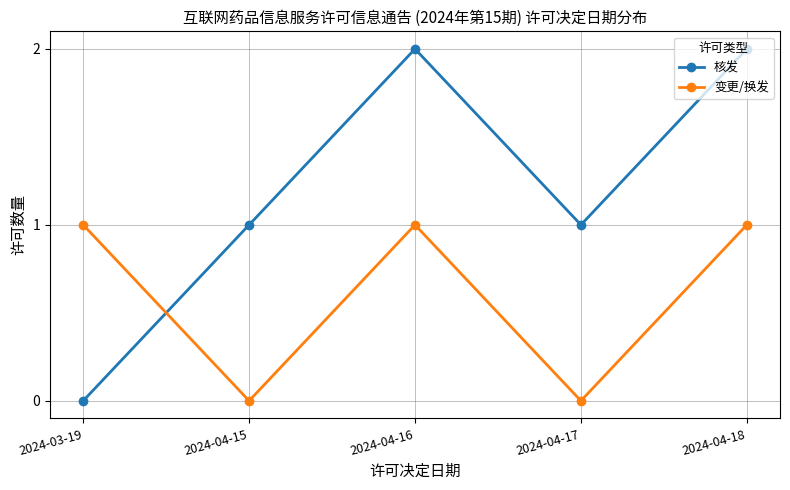

What is the label of the 2nd point from the right?

2024-04-17